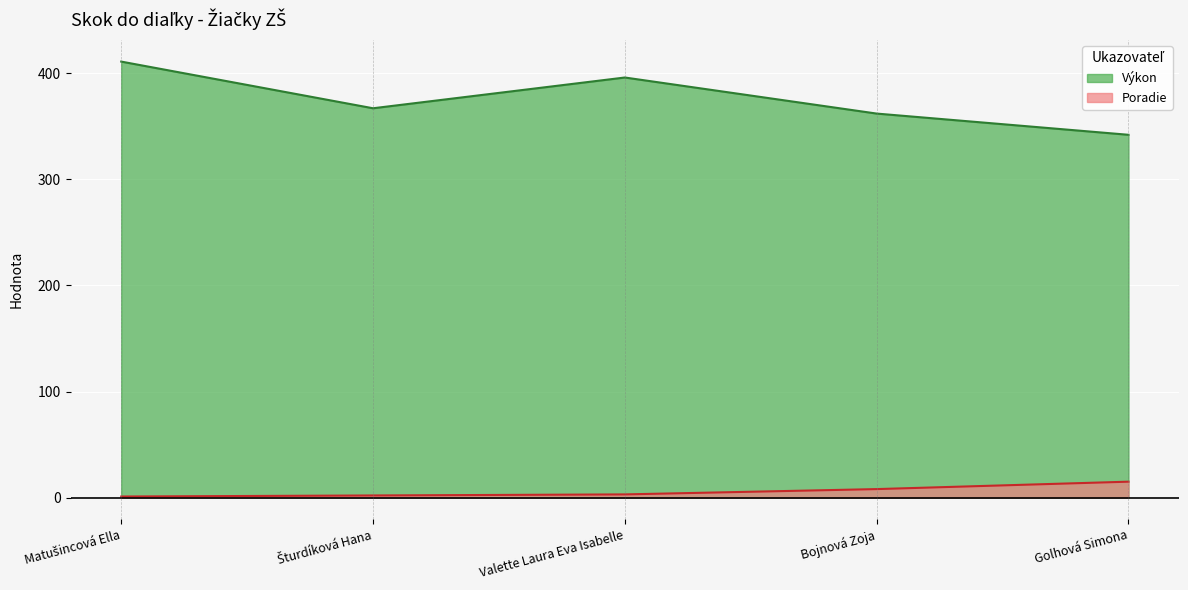

True or false: Poradie has a value of 8 at Bojnová Zoja.

True